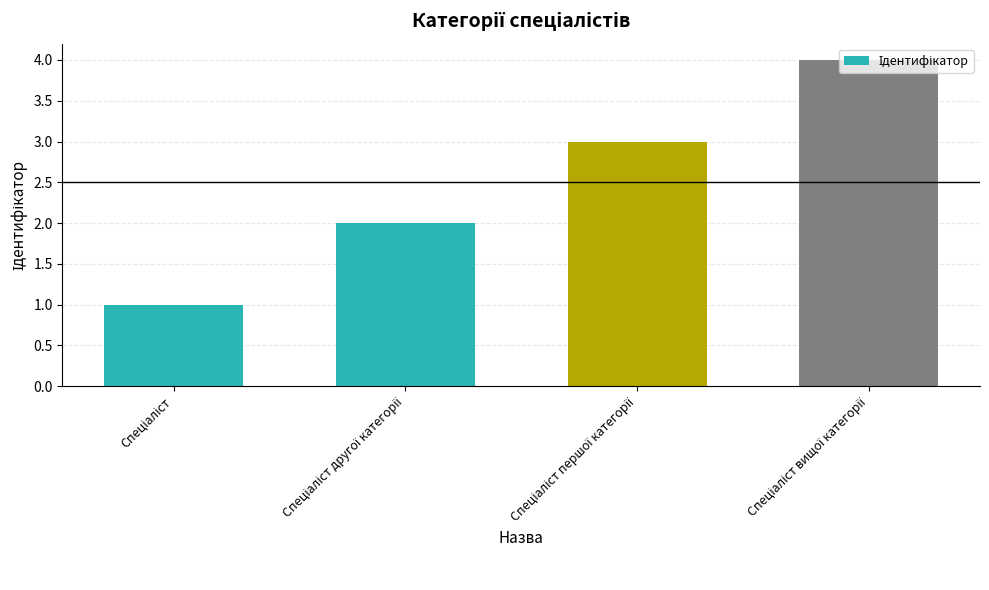

How many bars are there in total?

4